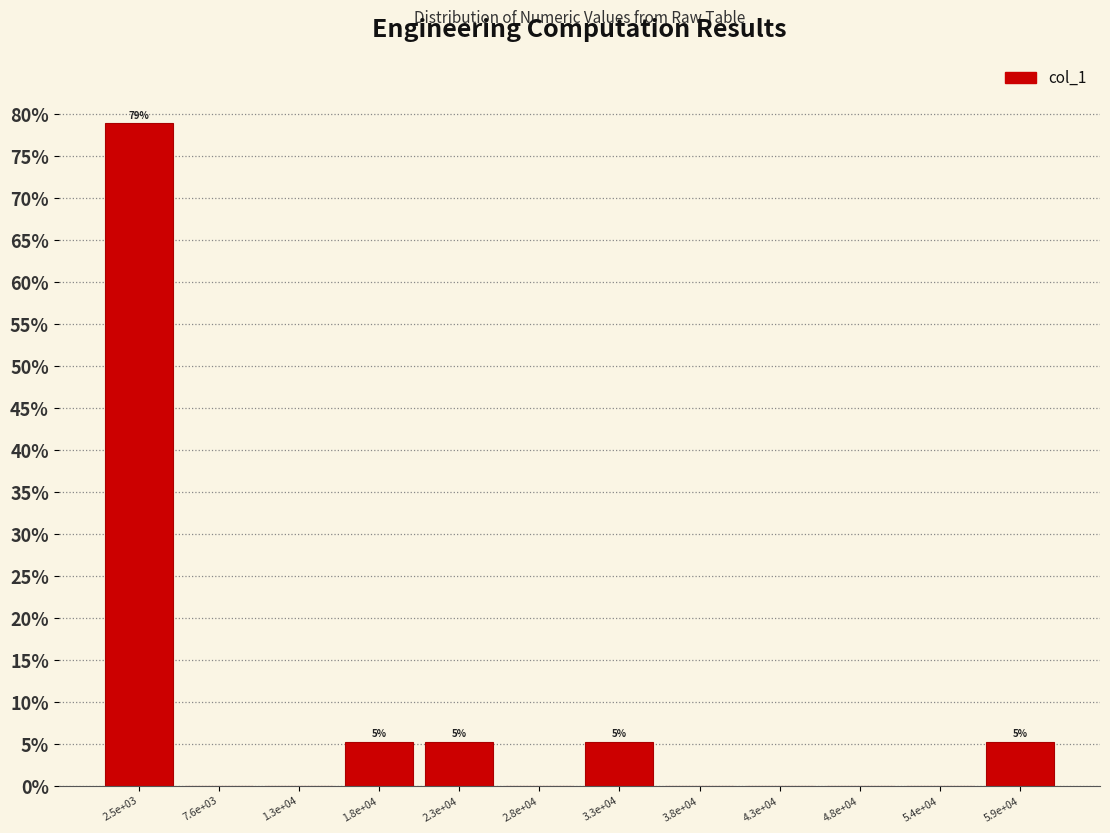

Reading left to right, extract all data points from this chart.

2.5e+03=78.9	7.6e+03=0.0	1.3e+04=0.0	1.8e+04=5.3	2.3e+04=5.3	2.8e+04=0.0	3.3e+04=5.3	3.8e+04=0.0	4.3e+04=0.0	4.8e+04=0.0	5.4e+04=0.0	5.9e+04=5.3